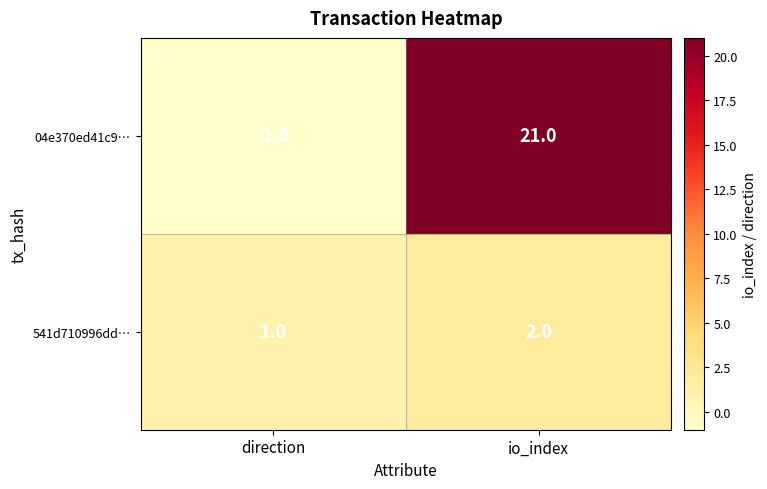

Which series changed the most between direction and io_index?

04e370ed41c9…